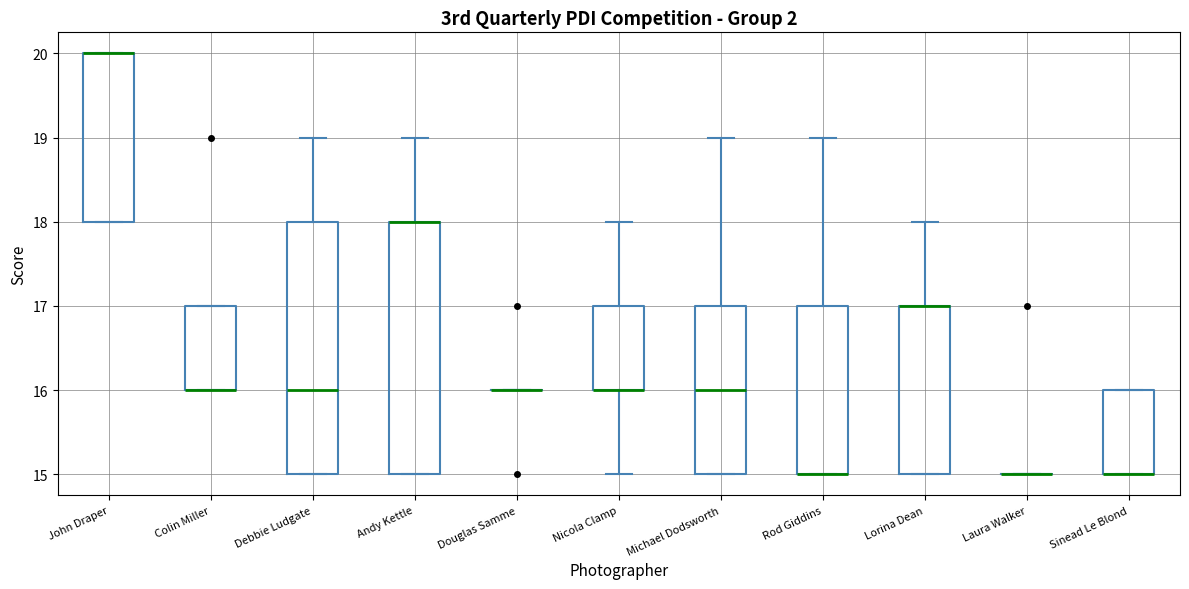

Reading left to right, transcribe this box plot: for each box, give where its median line is, the range the box spans, and where its two whiskers end, as read against the y-axis. The values are not printed on the chart, so give them approximately, as read against the axis.

John Draper: median 20 (drawn on the box's upper edge), box 18 to 20, whiskers 18 to 20
Colin Miller: median 16 (drawn on the box's lower edge), box 16 to 17, whiskers 16 to 17
Debbie Ludgate: median 16, box 15 to 18, whiskers 15 to 19
Andy Kettle: median 18 (drawn on the box's upper edge), box 15 to 18, whiskers 15 to 19
Douglas Samme: box collapsed to a line at 16, whiskers 16 to 16
Nicola Clamp: median 16 (drawn on the box's lower edge), box 16 to 17, whiskers 15 to 18
Michael Dodsworth: median 16, box 15 to 17, whiskers 15 to 19
Rod Giddins: median 15 (drawn on the box's lower edge), box 15 to 17, whiskers 15 to 19
Lorina Dean: median 17 (drawn on the box's upper edge), box 15 to 17, whiskers 15 to 18
Laura Walker: box collapsed to a line at 15, whiskers 15 to 15
Sinead Le Blond: median 15 (drawn on the box's lower edge), box 15 to 16, whiskers 15 to 16